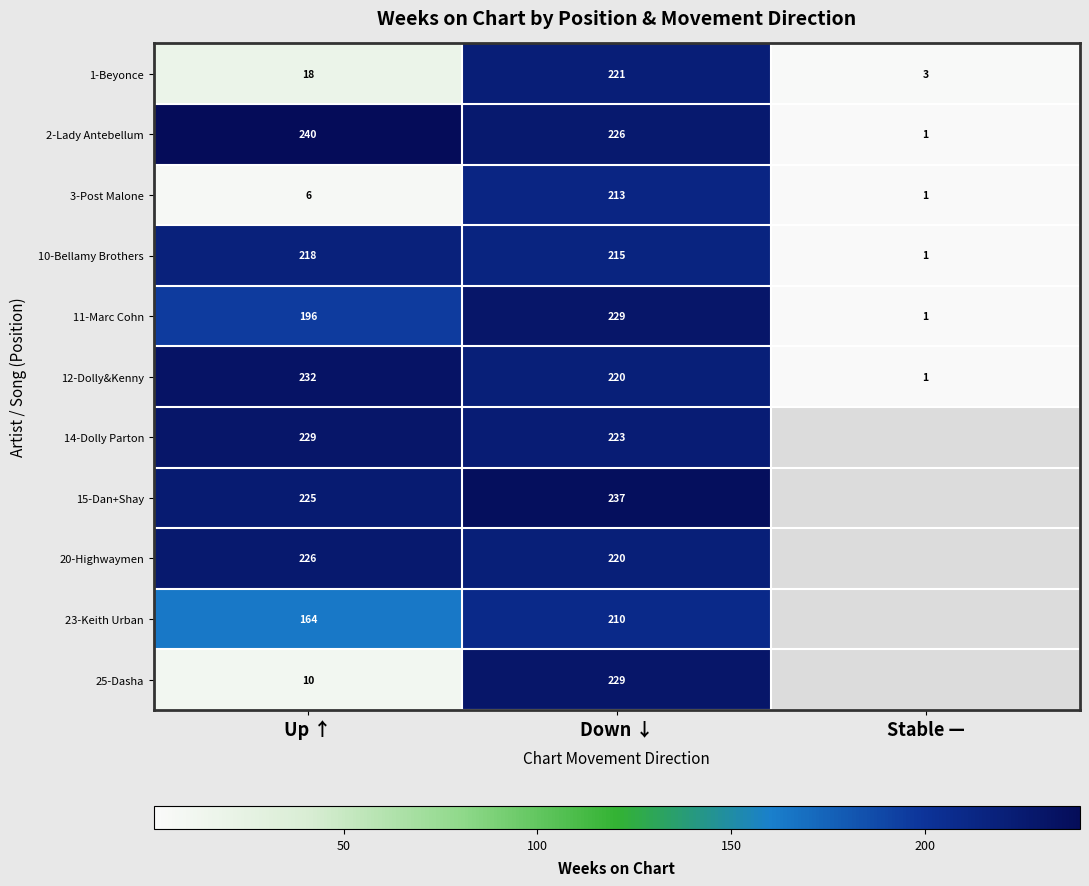

At Up ↑, list the series in order from largest to smallest.

2-Lady Antebellum, 12-Dolly&Kenny, 14-Dolly Parton, 20-Highwaymen, 15-Dan+Shay, 10-Bellamy Brothers, 11-Marc Cohn, 23-Keith Urban, 1-Beyonce, 25-Dasha, 3-Post Malone